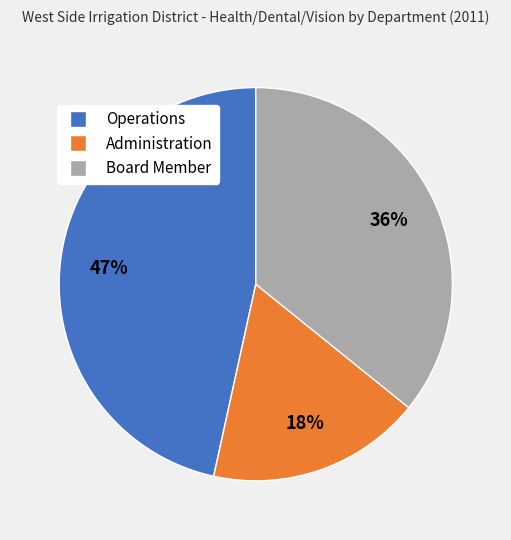

Does any single category account for the majority?

No